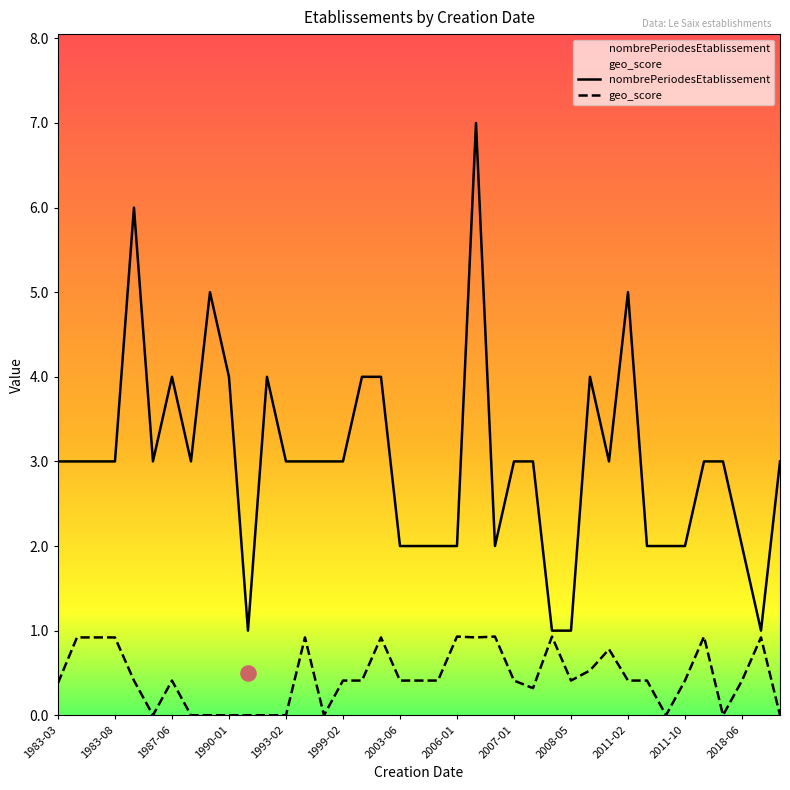

What are all the series names shown in the legend?

nombrePeriodesEtablissement, geo_score